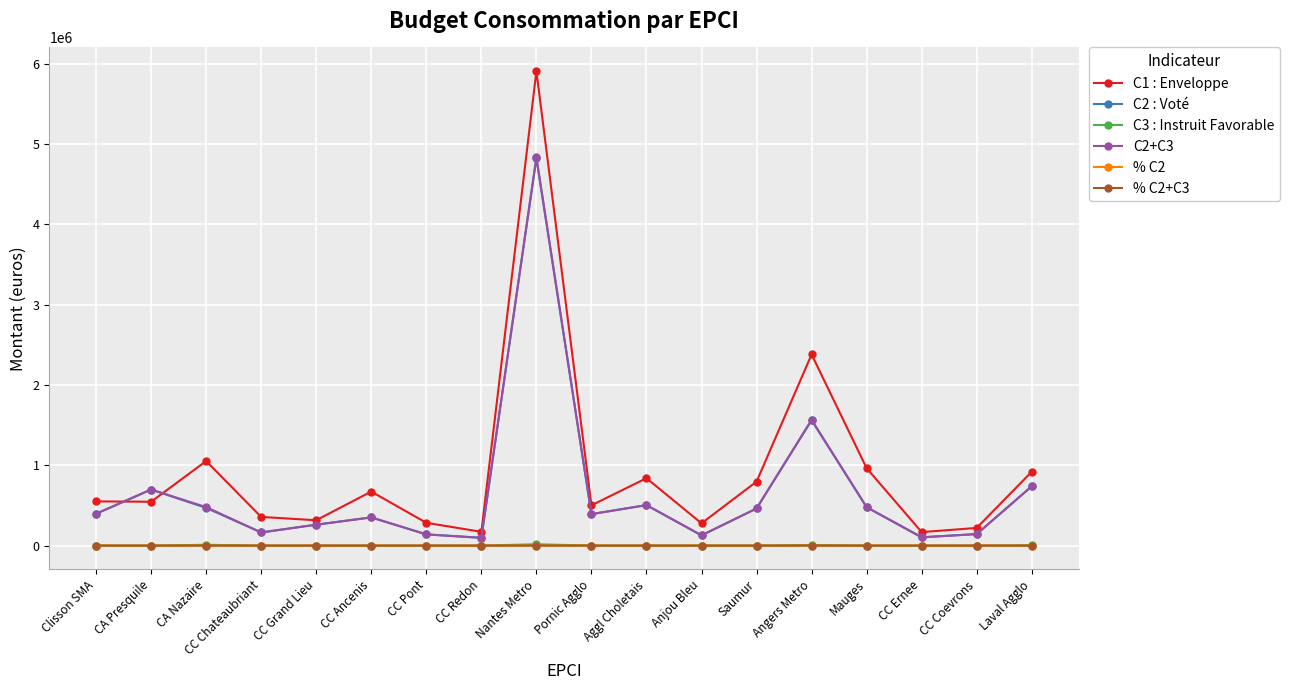

What is the label of the 18th point from the right?

Clisson SMA